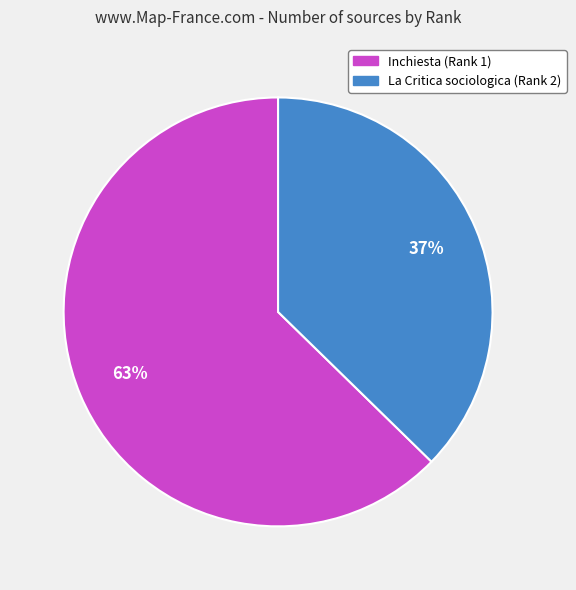

To the nearest percent, what is the average slice percentage?

50%